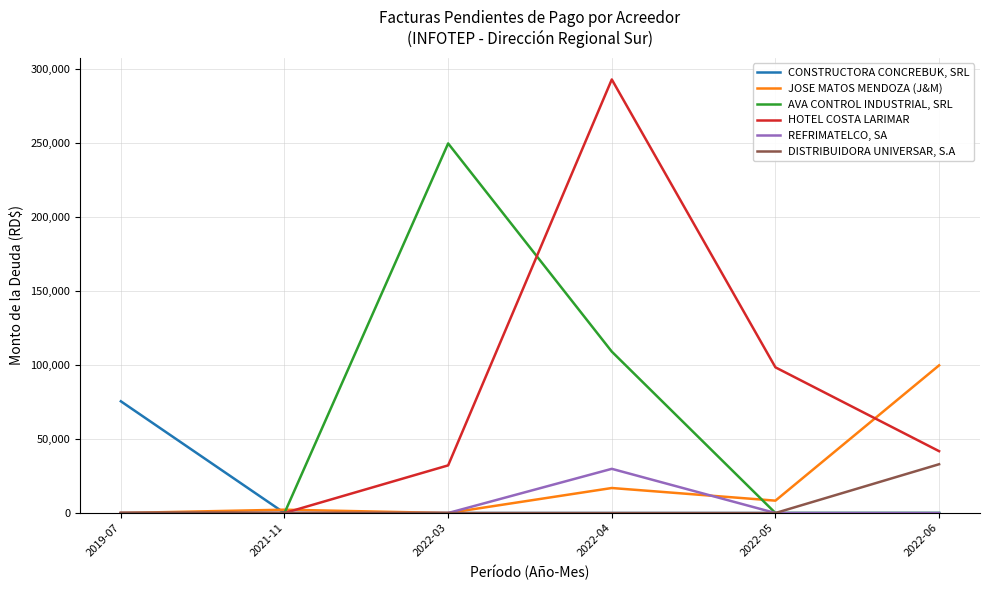

What is the difference between the maximum and second lowest values in the JOSE MATOS MENDOZA (J&M) series?

99804.0